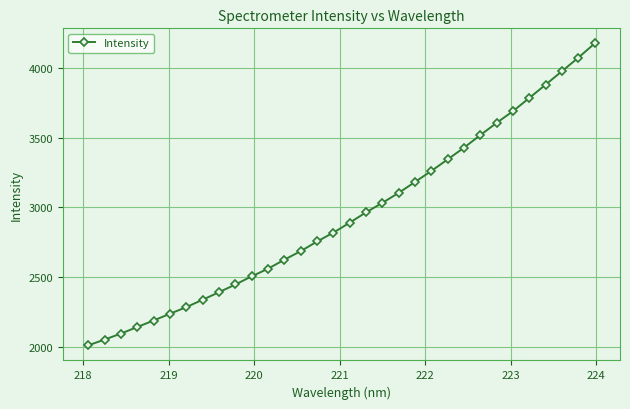

What is the difference between the maximum and minimum values?

2160.9